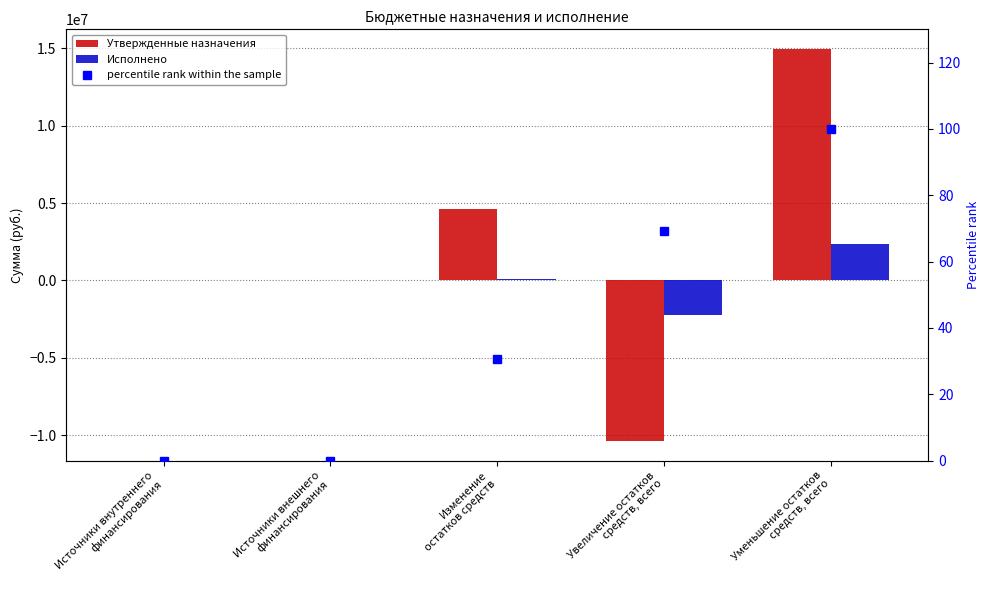

Reading left to right, transcribe all the data shown in this chart.

Утвержденные назначения: Источники внутреннего
финансирования=0.0	Источники внешнего
финансирования=0.0	Изменение
остатков средств=4590621.6	Увеличение остатков
средств, всего=-10368920.0	Уменьшение остатков
средств, всего=14959541.6
Исполнено: Источники внутреннего
финансирования=0.0	Источники внешнего
финансирования=0.0	Изменение
остатков средств=119567.2	Увеличение остатков
средств, всего=-2262068.2	Уменьшение остатков
средств, всего=2381635.4
percentile rank within the sample: Источники внутреннего
финансирования=0.0	Источники внешнего
финансирования=0.0	Изменение
остатков средств=30.7	Увеличение остатков
средств, всего=69.3	Уменьшение остатков
средств, всего=100.0